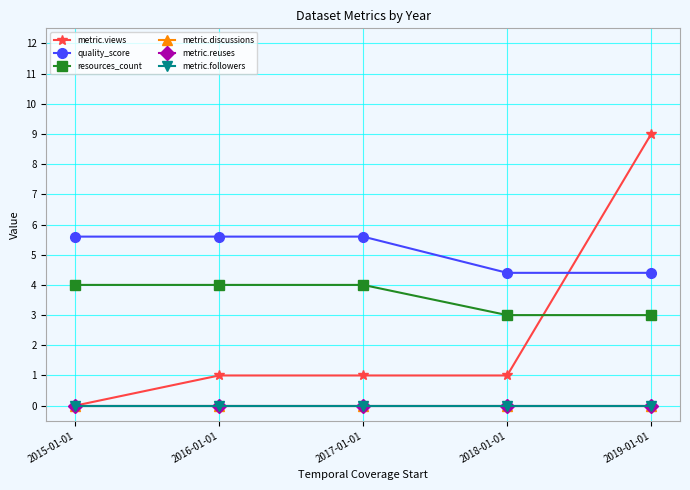

Is this an area chart (filled region under the line)?

No